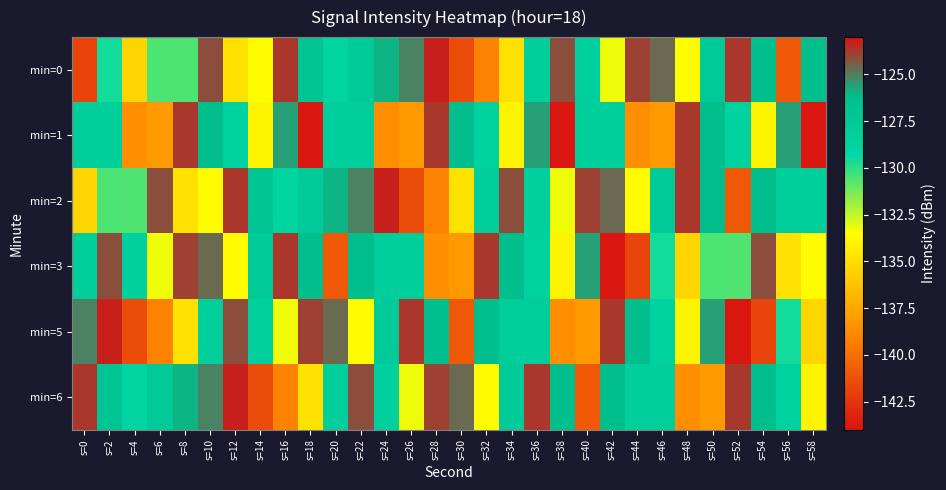

Which series has the widest spread of values?

min=5